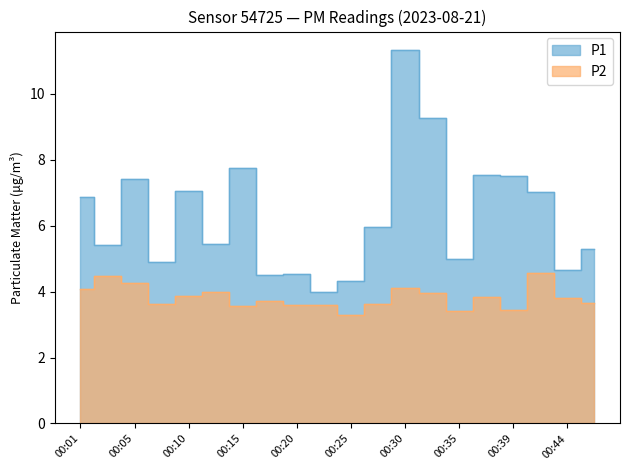

In P1, how many points are lower than both neighbors (excluding endpoints)?

7